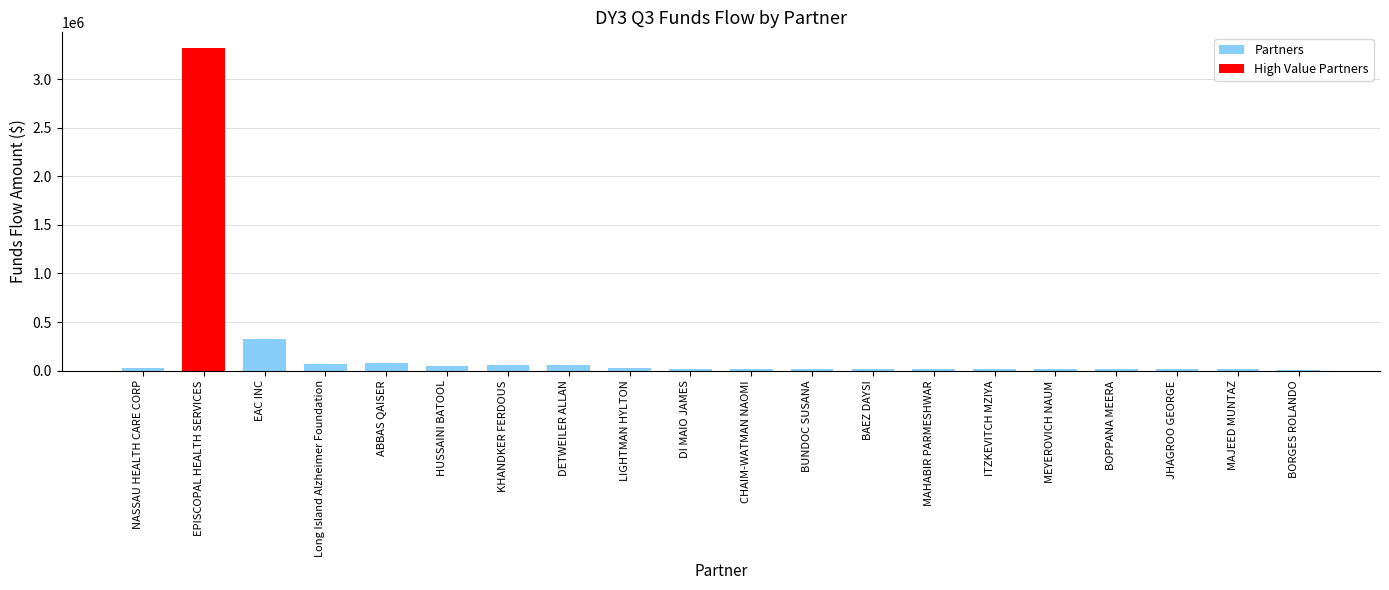

What is the difference between the maximum and second lowest values in the Partners series?

315124.2